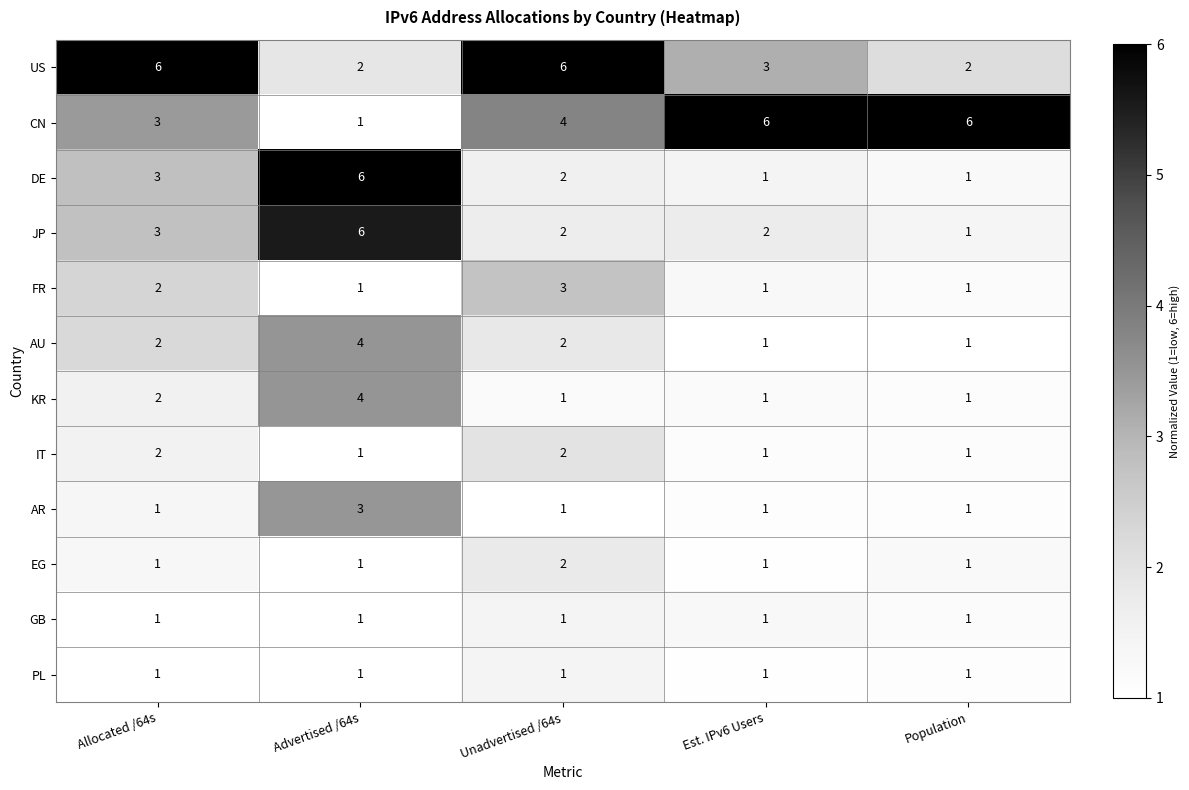

What is the maximum value shown in the chart?

6